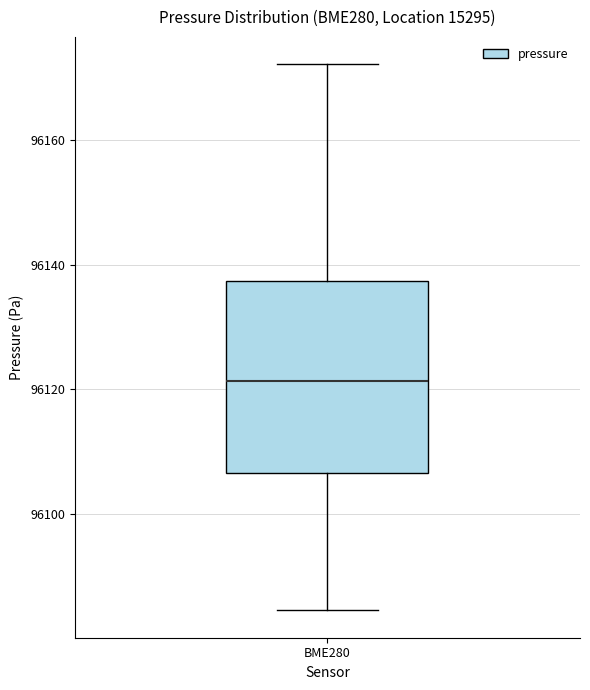

Read this box plot against the y-axis: the position of the median line, the range covered by the box, and the ends of both whiskers. The values are not printed on the chart, so give them approximately, as read against the axis.

median 96122, box 96106 to 96138, whiskers 96084 to 96172